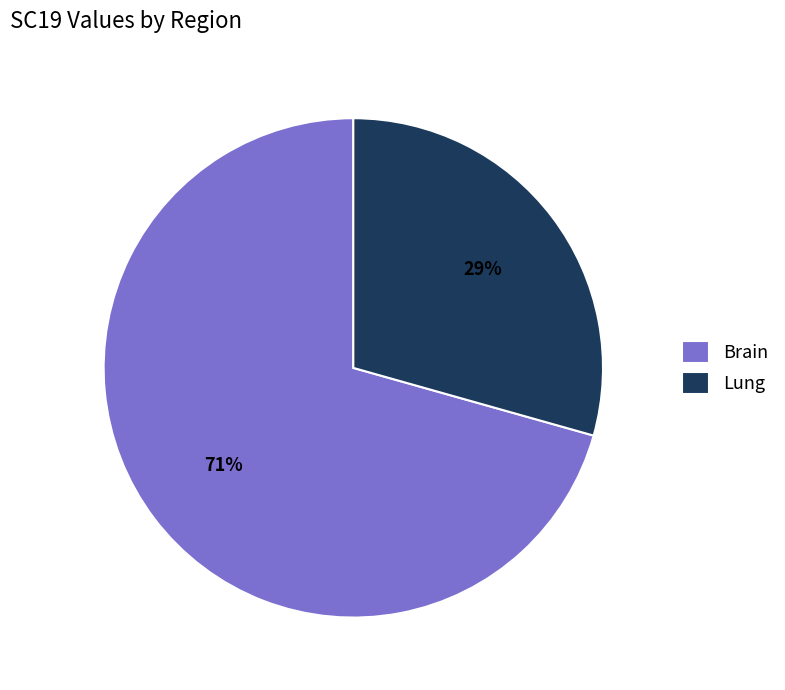

Which category has the biggest portion of the pie?

Brain